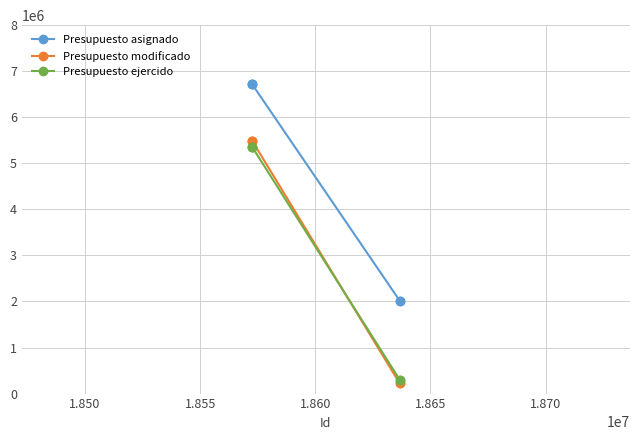

What is the value of the Presupuesto asignado point at the 4th from the left?

2017234.7